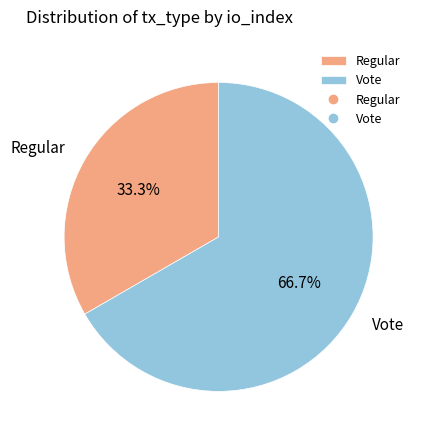

Is Vote the majority of the pie?

Yes